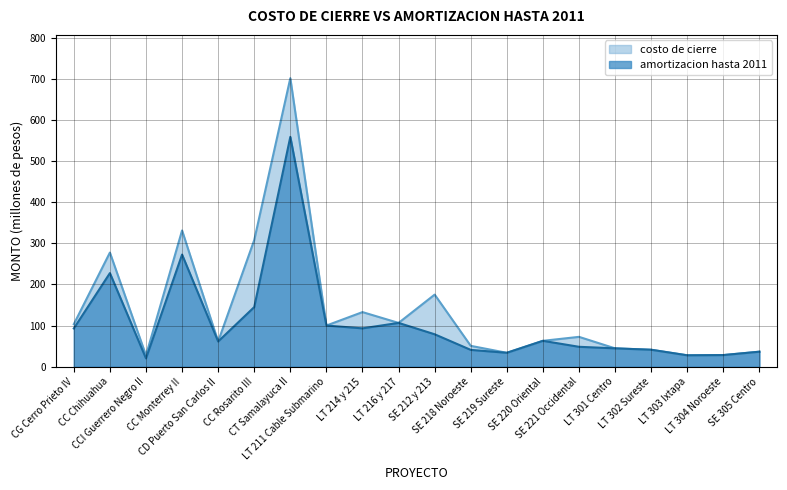

What is the difference between the costo de cierre values at SE 220 Oriental and LT 211 Cable Submarino?

37.2